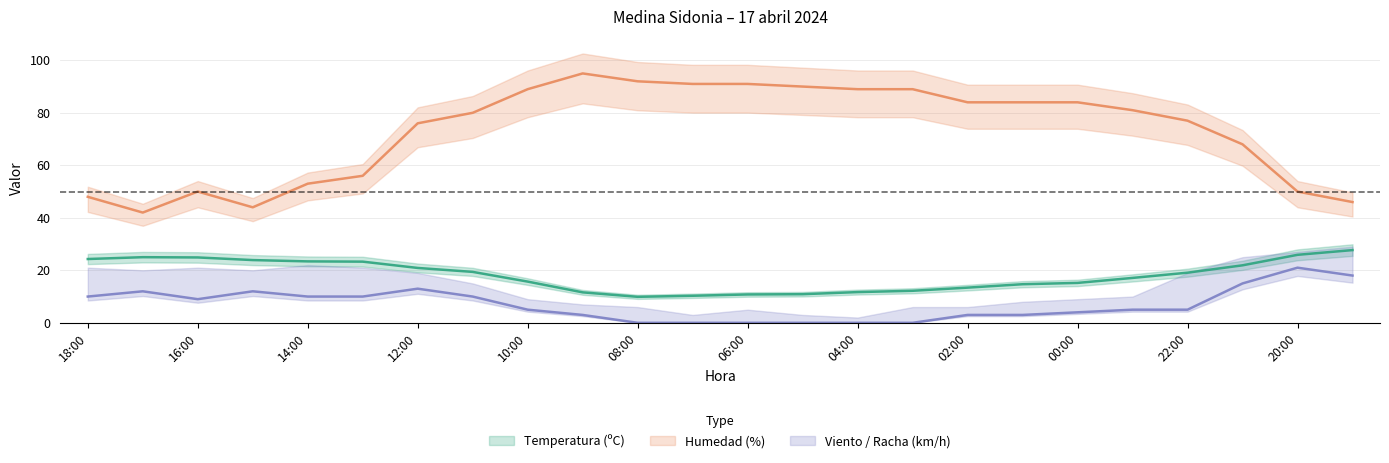

True or false: Temperatura (ºC) and Velocidad del viento (km/h) intersect in this chart.

False